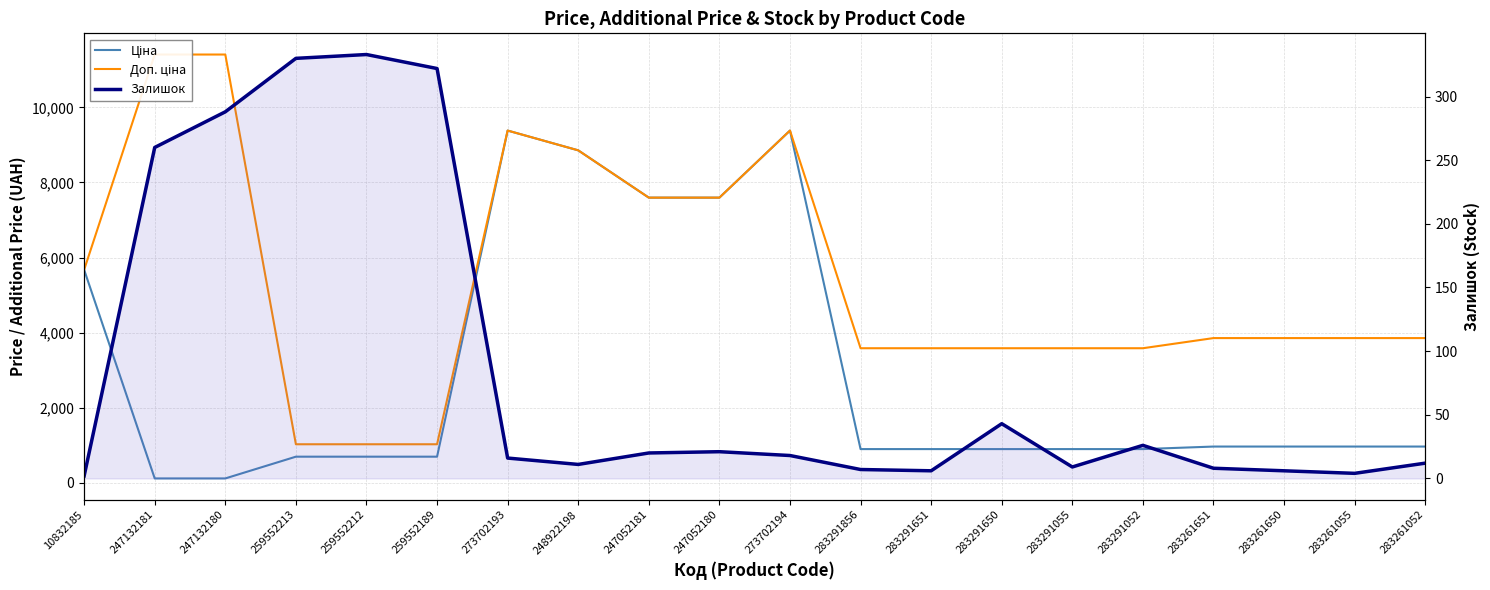

List the series in order of their overall mean, lowest first.

Залишок, Ціна, Доп. ціна